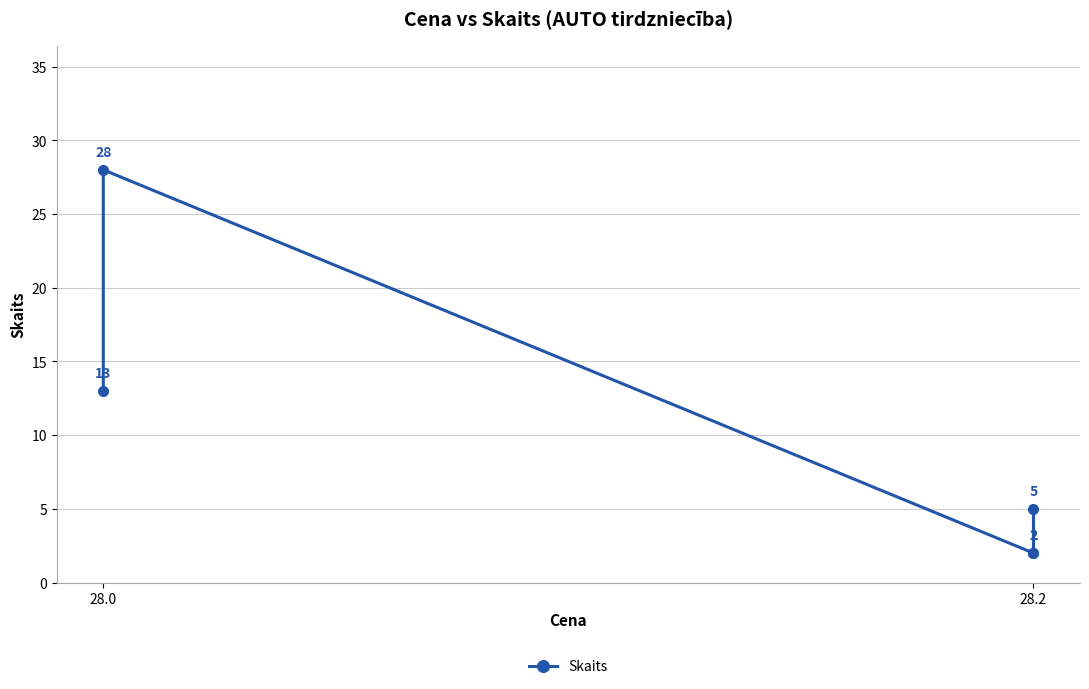

What is the value of the 4th point from the left?

5